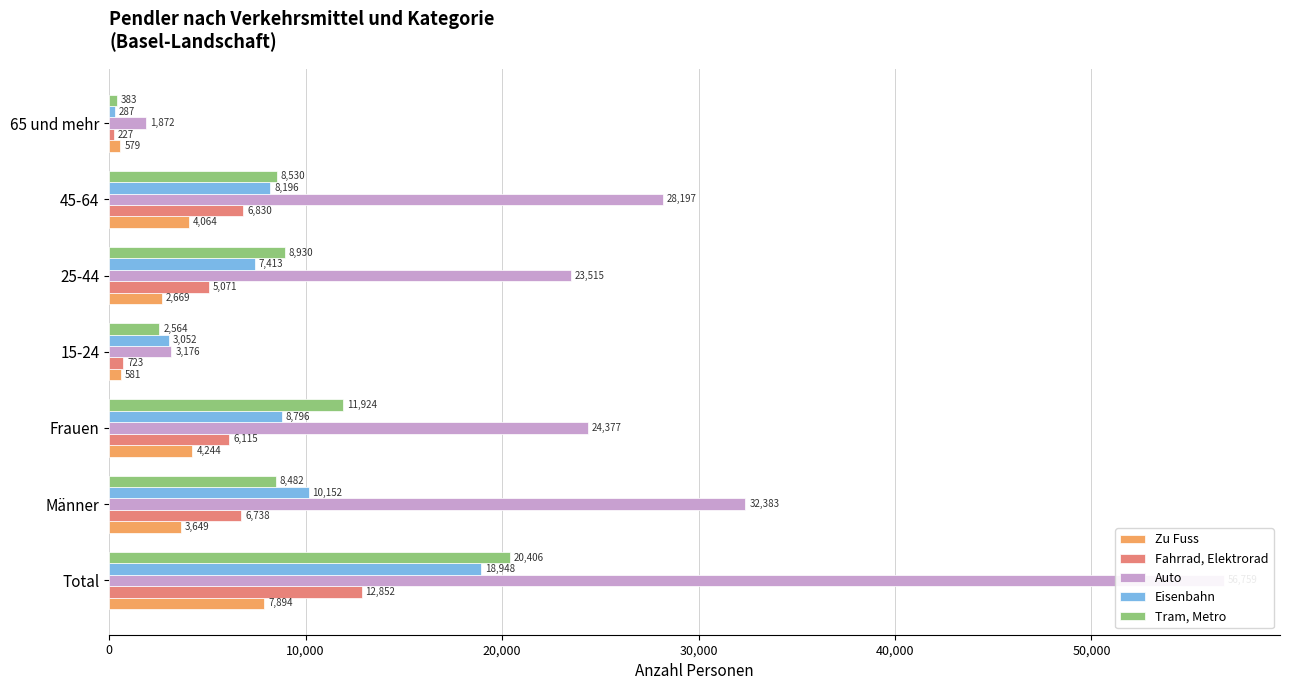

How many values in the Zu Fuss series exceed 3649?

4